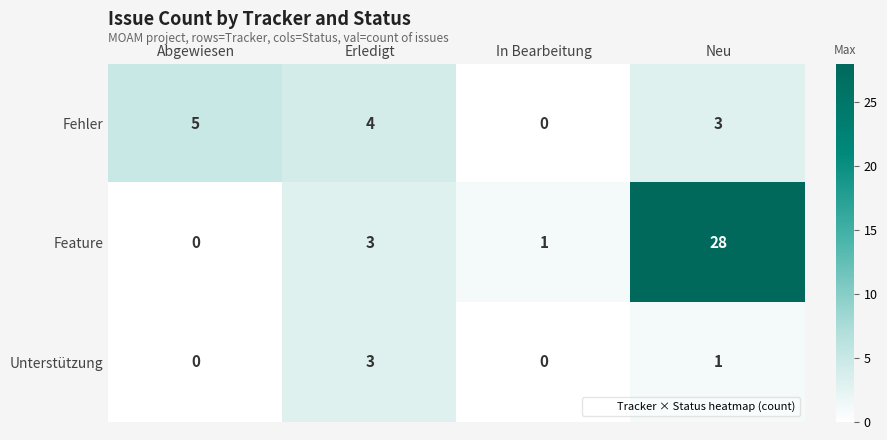

Is the value of Fehler at Neu greater than the value of Unterstützung at Abgewiesen?

Yes